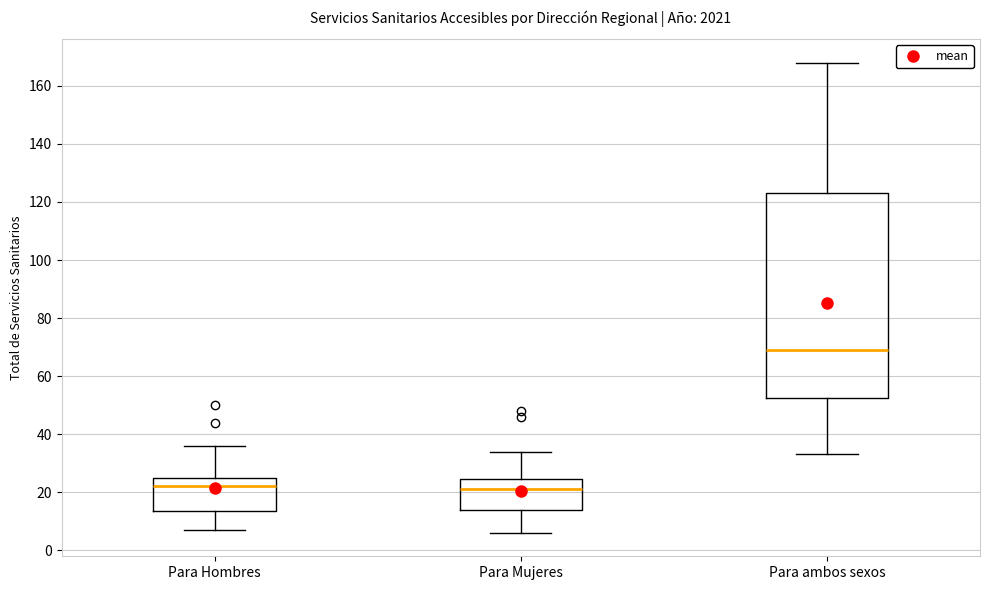

Comparing the boxes themselves (not the whiskers), which one is the tallest?

Para ambos sexos